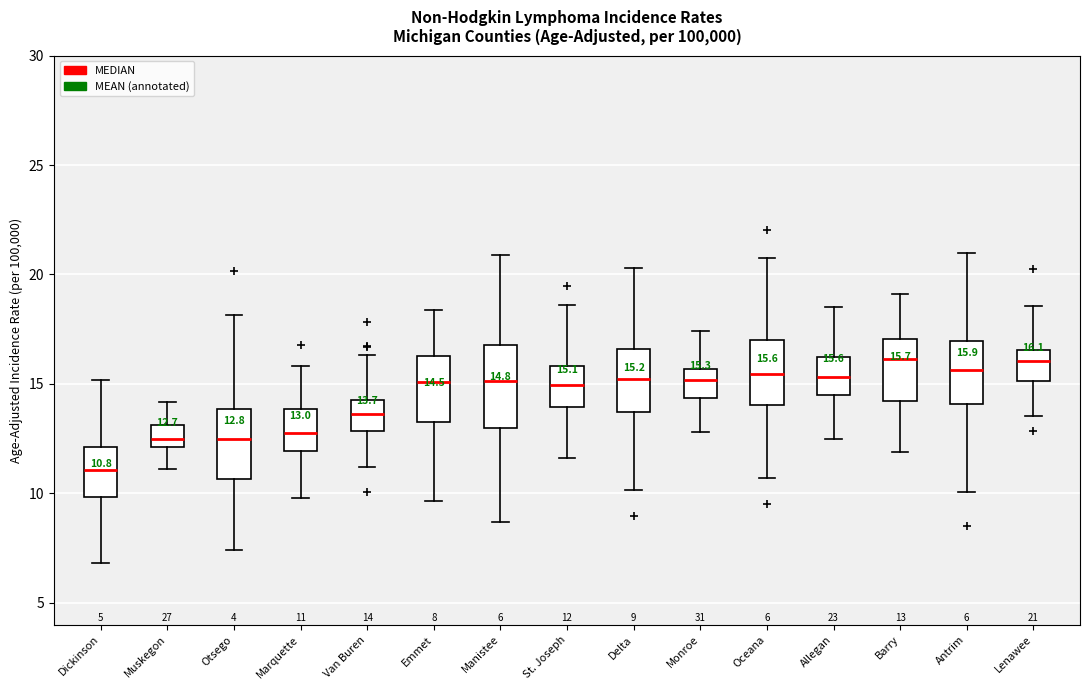

Which box is the tallest, from its lower edge to its upper edge?

Manistee